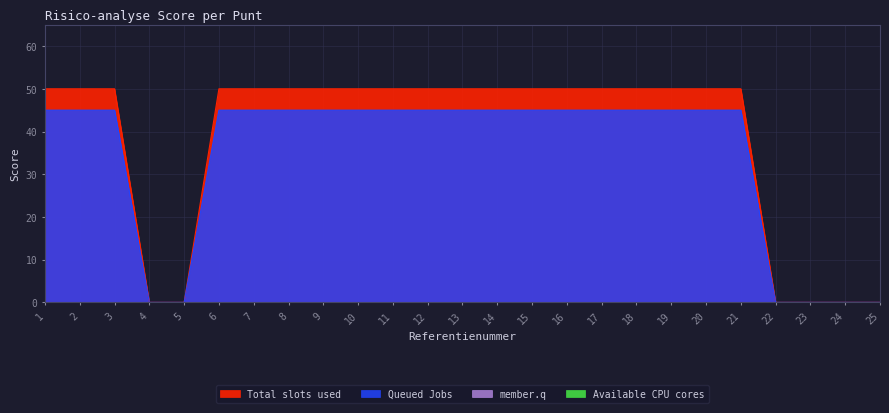

What is the value of the Queued Jobs point at the 1st from the left?

45